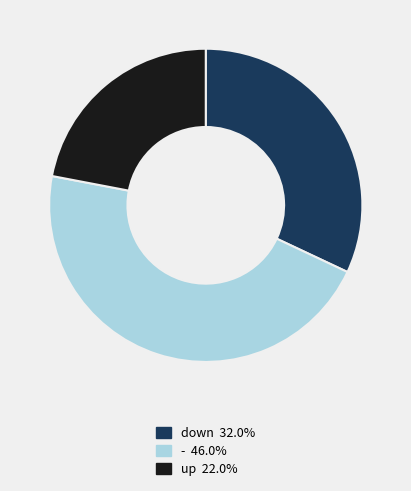

Which has a higher value, up or down?

down